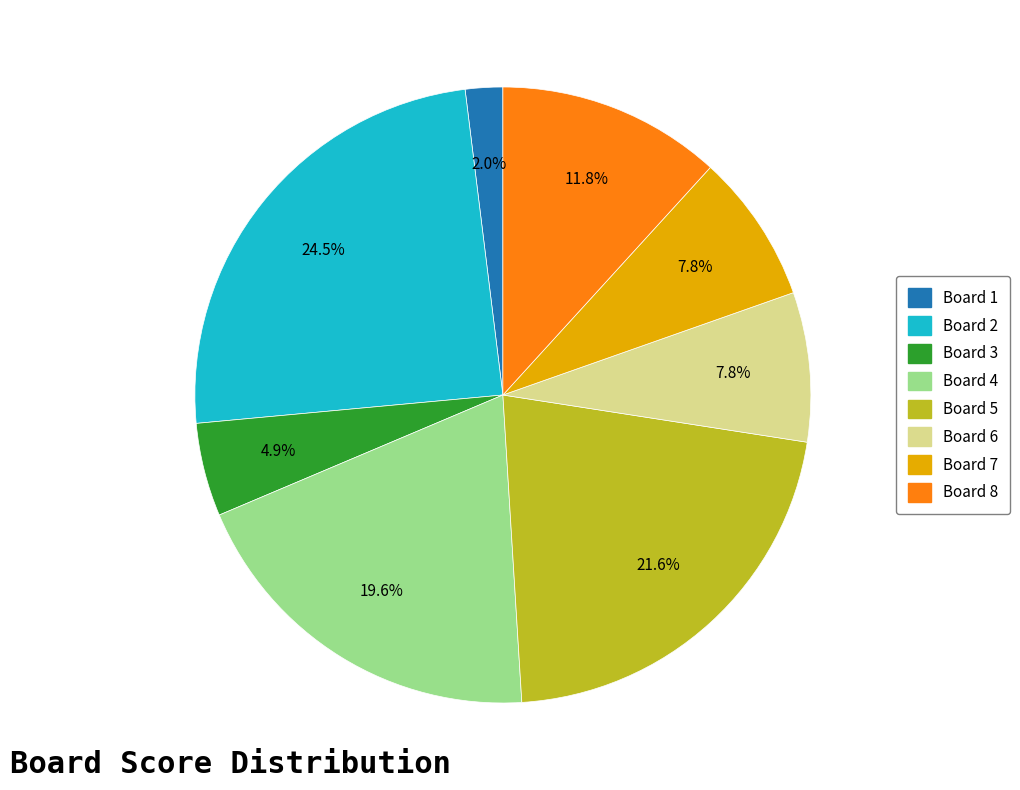

How many segments does this pie chart have?

8